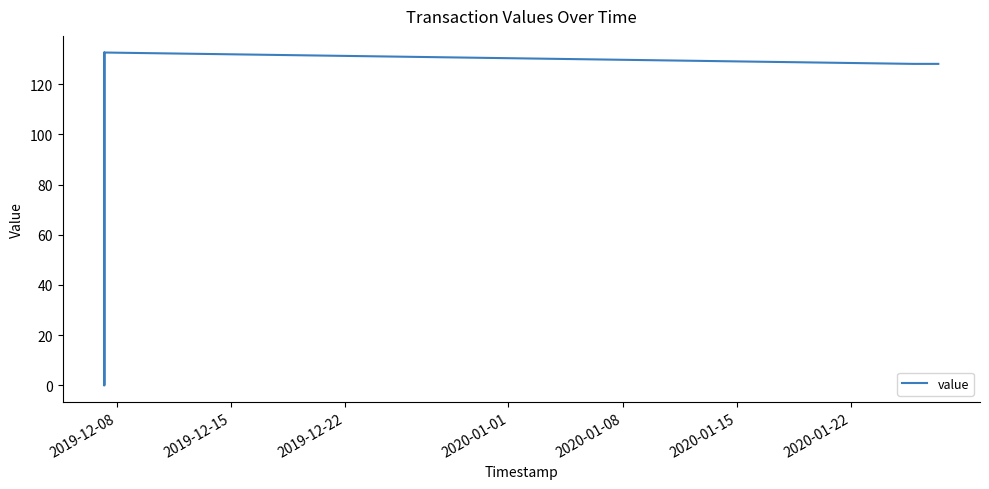

How many data points are less than 128?

2